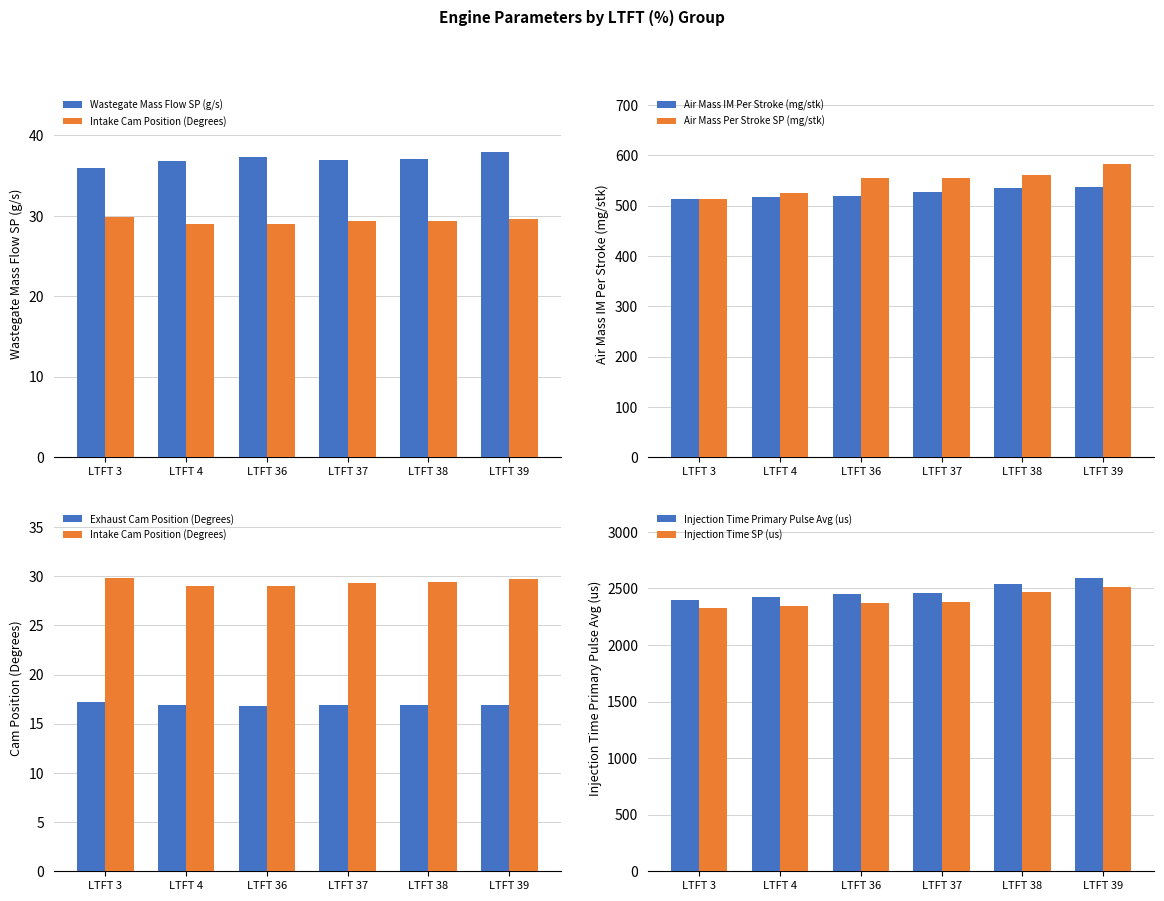

What is the minimum value for Air Mass Per Stroke SP (mg/stk)?

514